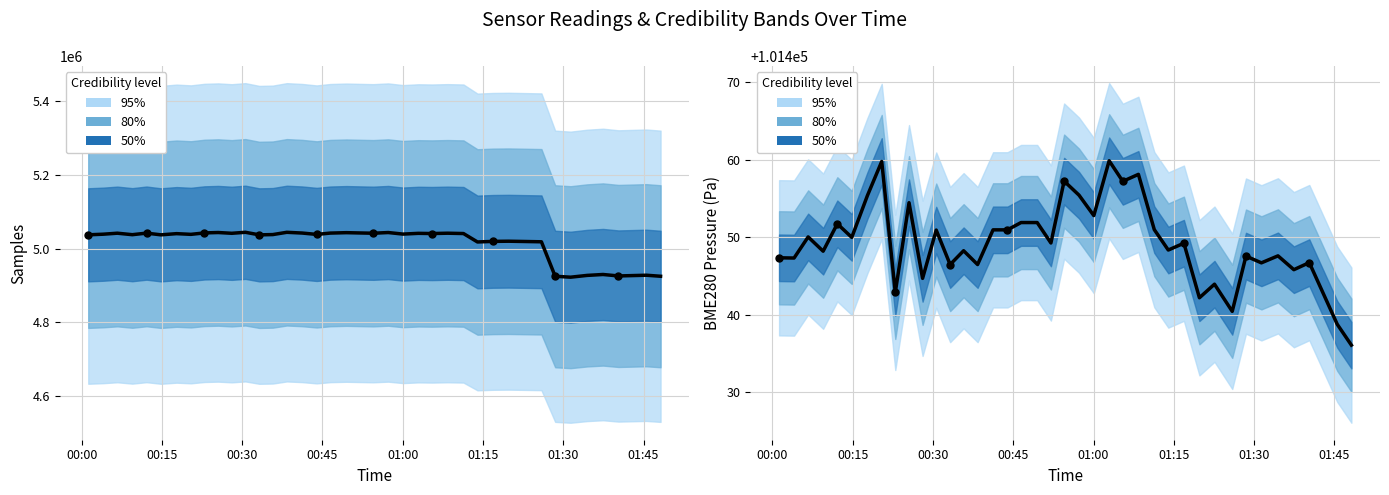

Which series contains the lowest Y value?

BME280_pressure